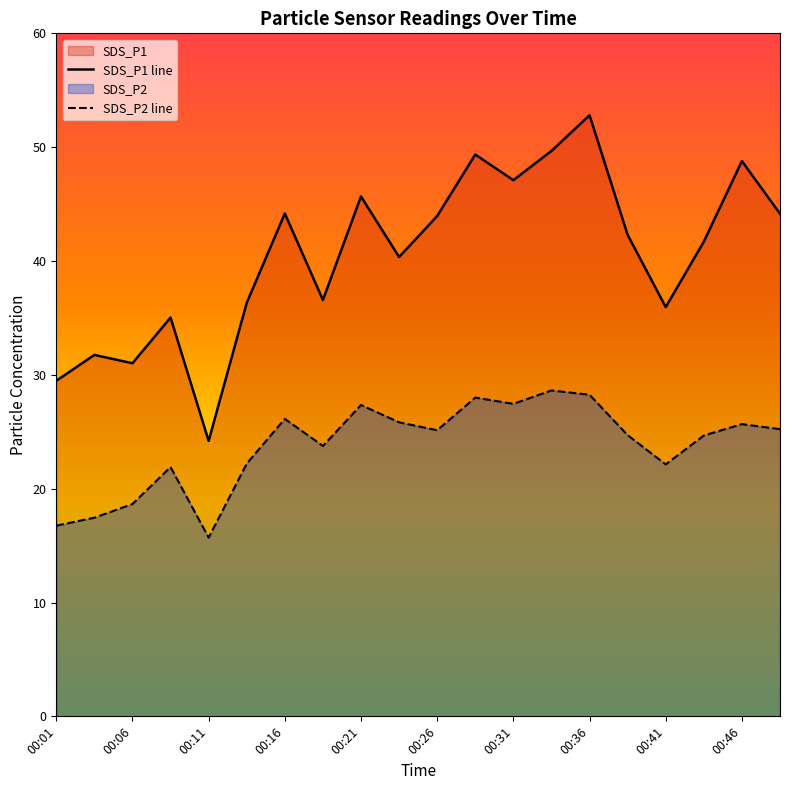

True or false: SDS_P1 line and SDS_P2 line intersect in this chart.

False